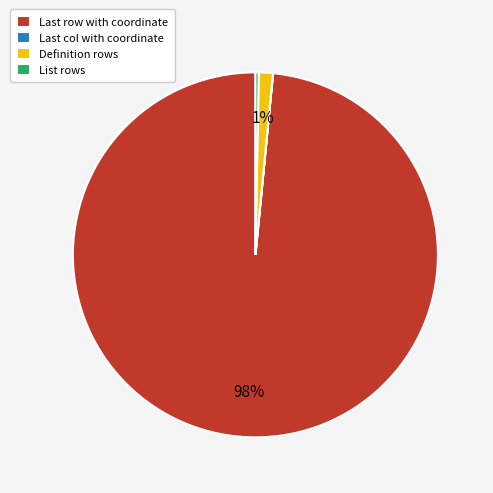

True or false: List rows accounts for 15% of the total.

False